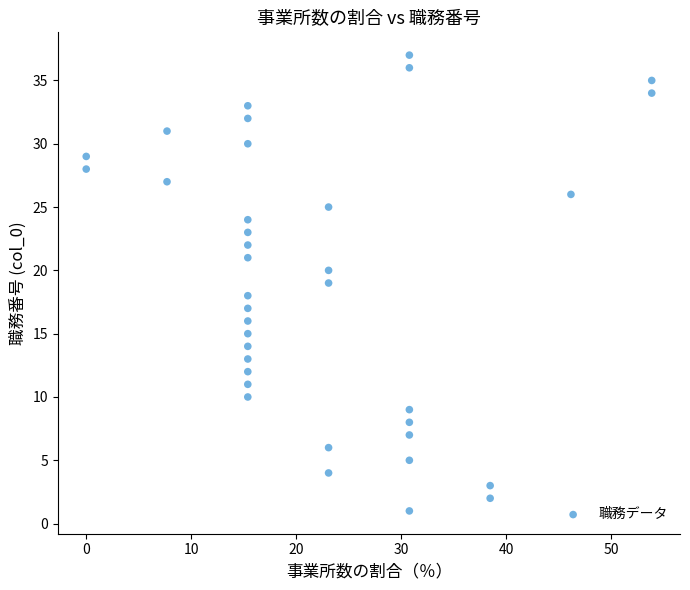

What is the range of Y values (max minus min)?

36